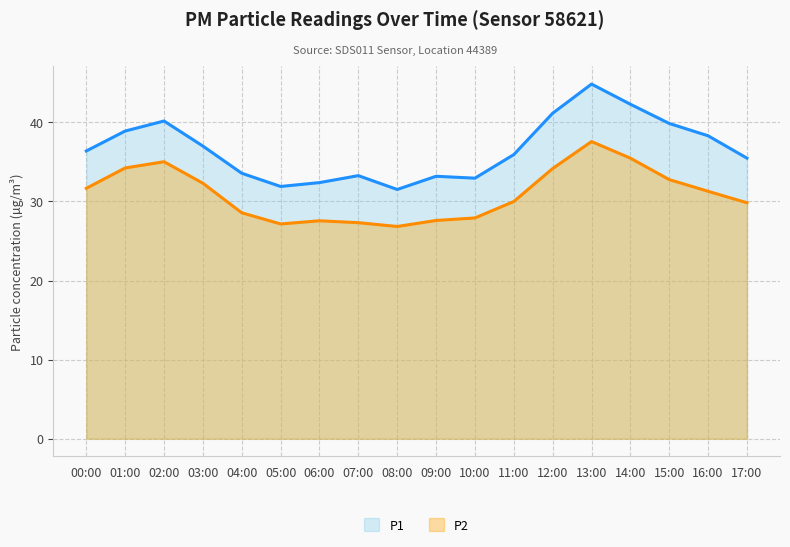

Where is the first local maximum for P2?

02:00